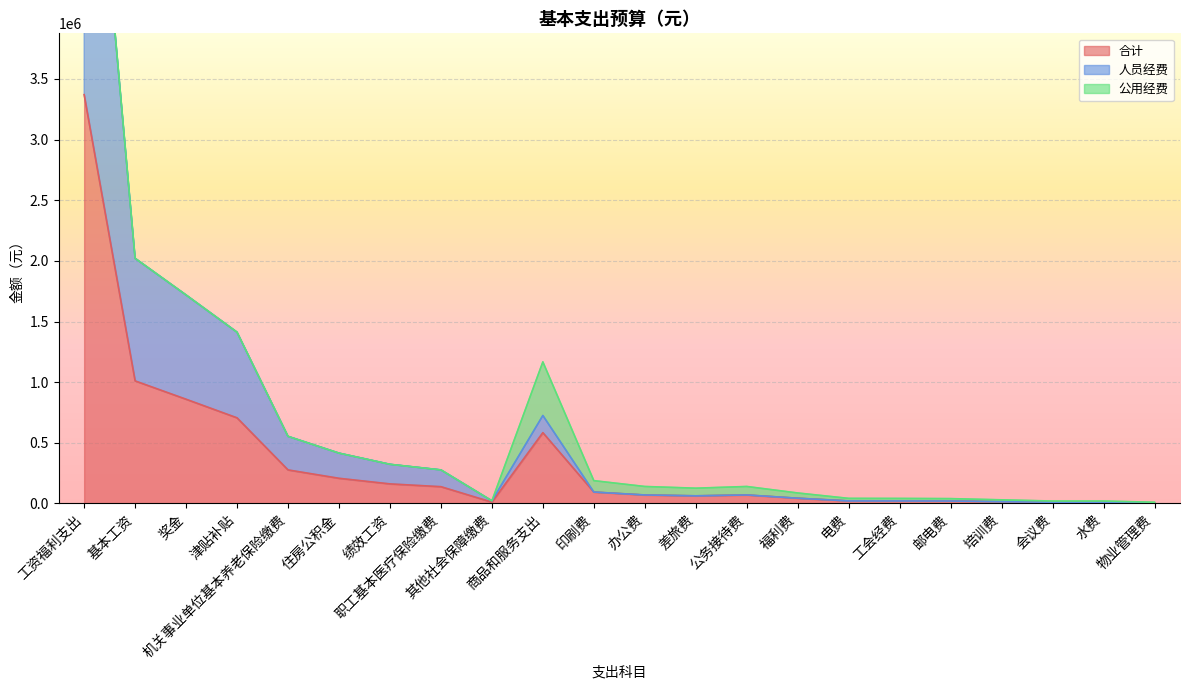

At which label is 合计 closest to 1687648?

基本工资